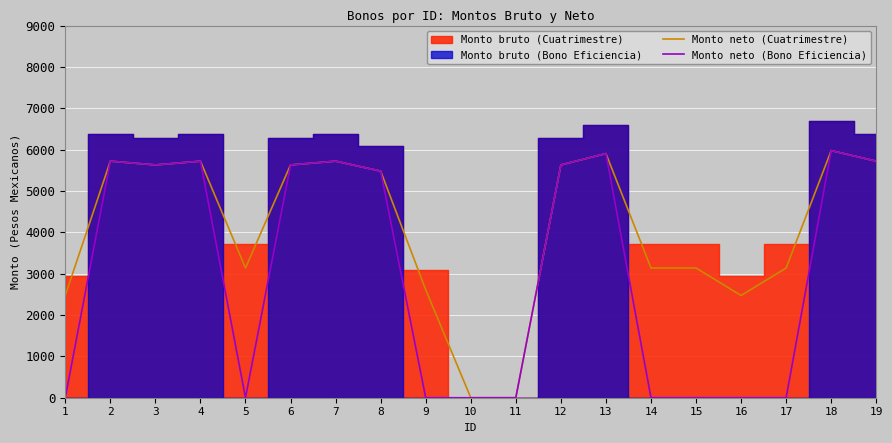

The value of Monto neto (Cuatrimestre) at 3 is 5629.9. True or false?

True